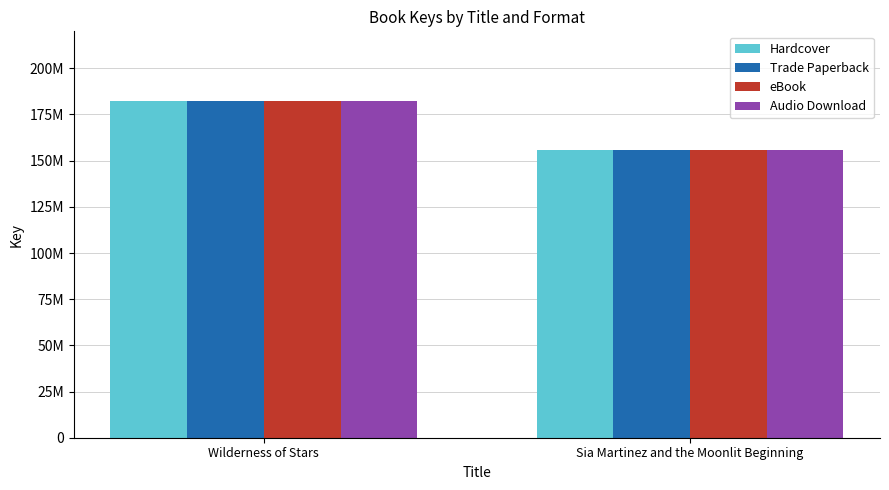

List the labels in order of Audio Download value, smallest first.

Sia Martinez and the Moonlit Beginning, Wilderness of Stars